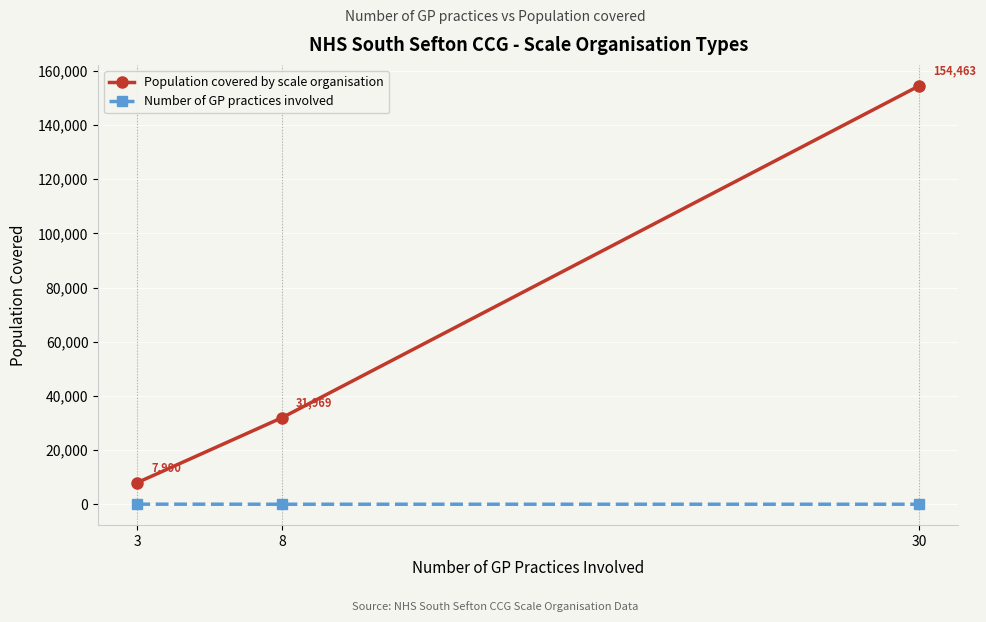

Reading left to right, transcribe all the data shown in this chart.

Population covered by scale organisation: 7990	31969	154463
Number of GP practices involved: 30	3	8